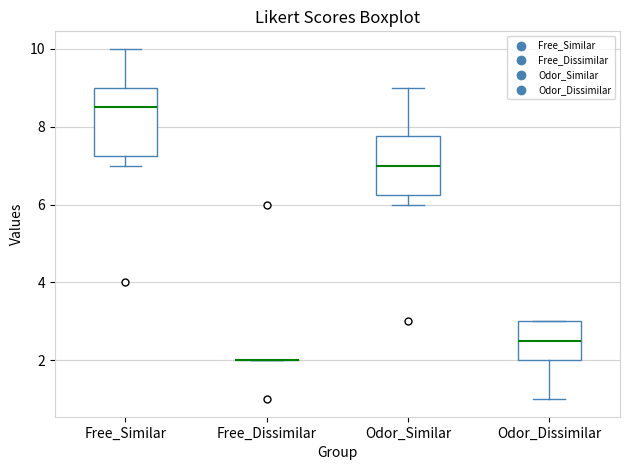

Reading left to right, transcribe this box plot: for each box, give where its median line is, the range the box spans, and where its two whiskers end, as read against the y-axis. The values are not printed on the chart, so give them approximately, as read against the axis.

Free_Similar: median 8.6, box 7.2 to 9.0, whiskers 7.0 to 10.0
Free_Dissimilar: box collapsed to a line at 2.0, whiskers 2.0 to 2.0
Odor_Similar: median 7.0, box 6.2 to 7.8, whiskers 6.0 to 9.0
Odor_Dissimilar: median 2.6, box 2.0 to 3.0, whiskers 1.0 to 3.0